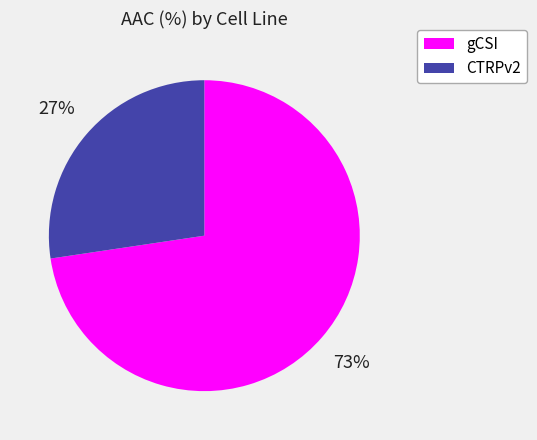

True or false: gCSI accounts for 80% of the total.

False